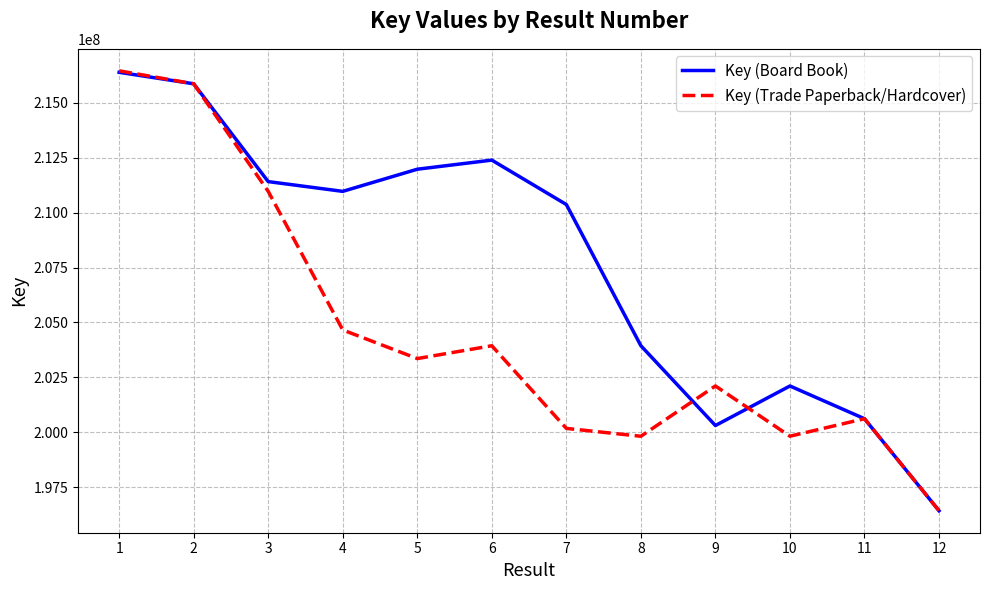

The value of Key (Trade Paperback/Hardcover) at 7 is 200177544. True or false?

True